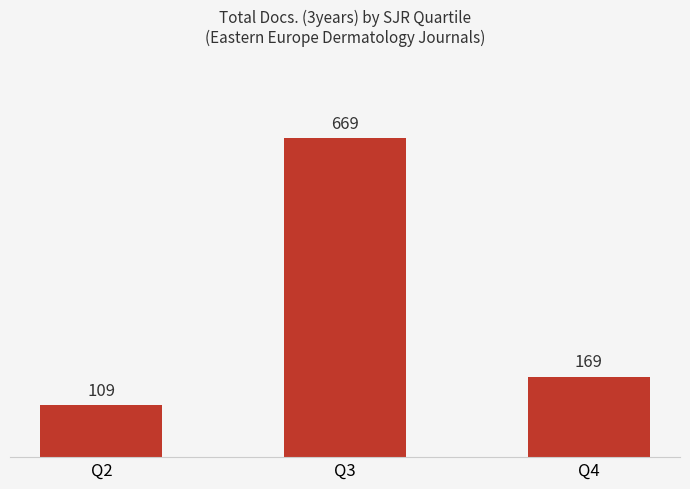

What is the ratio of the value at Q2 to the value at Q3?

0.2